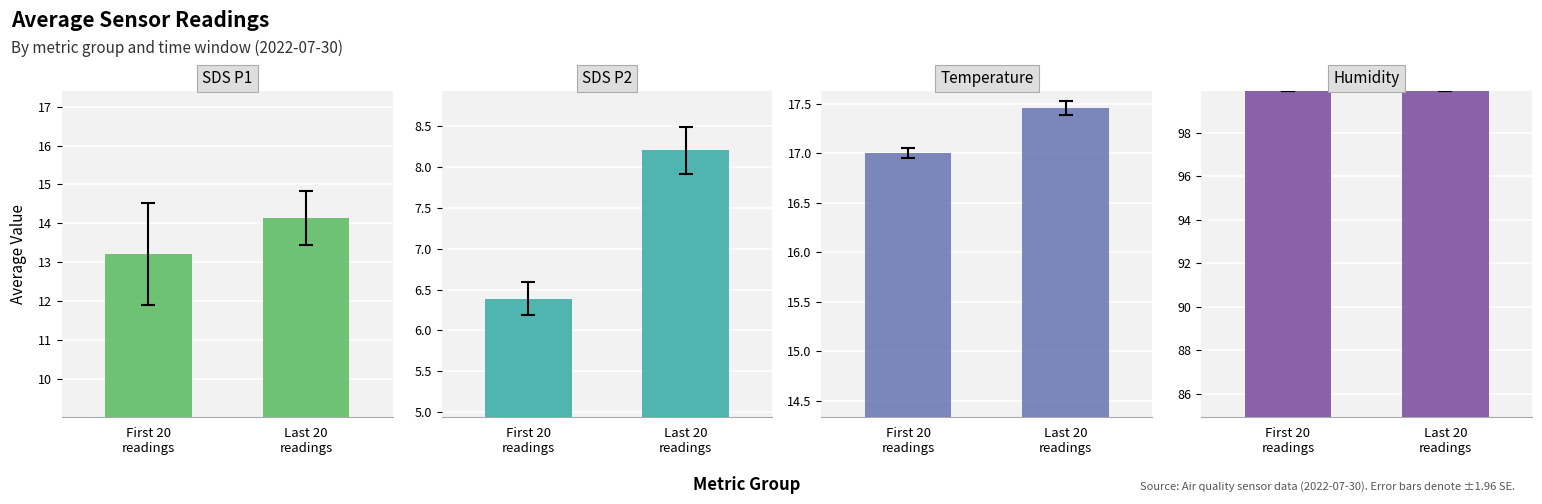

Are the bars grouped side by side (vs. stacked)?

Yes